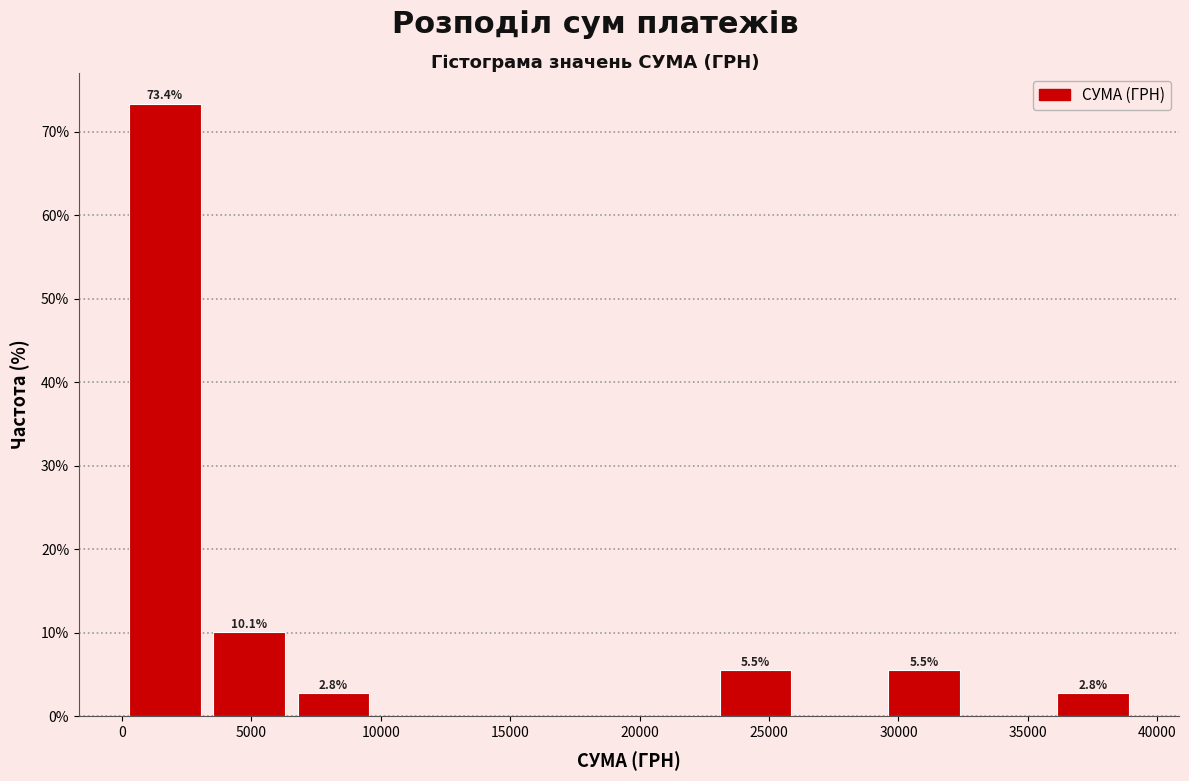

Over which range of the x-axis is the bar tallest?

0 to 3500